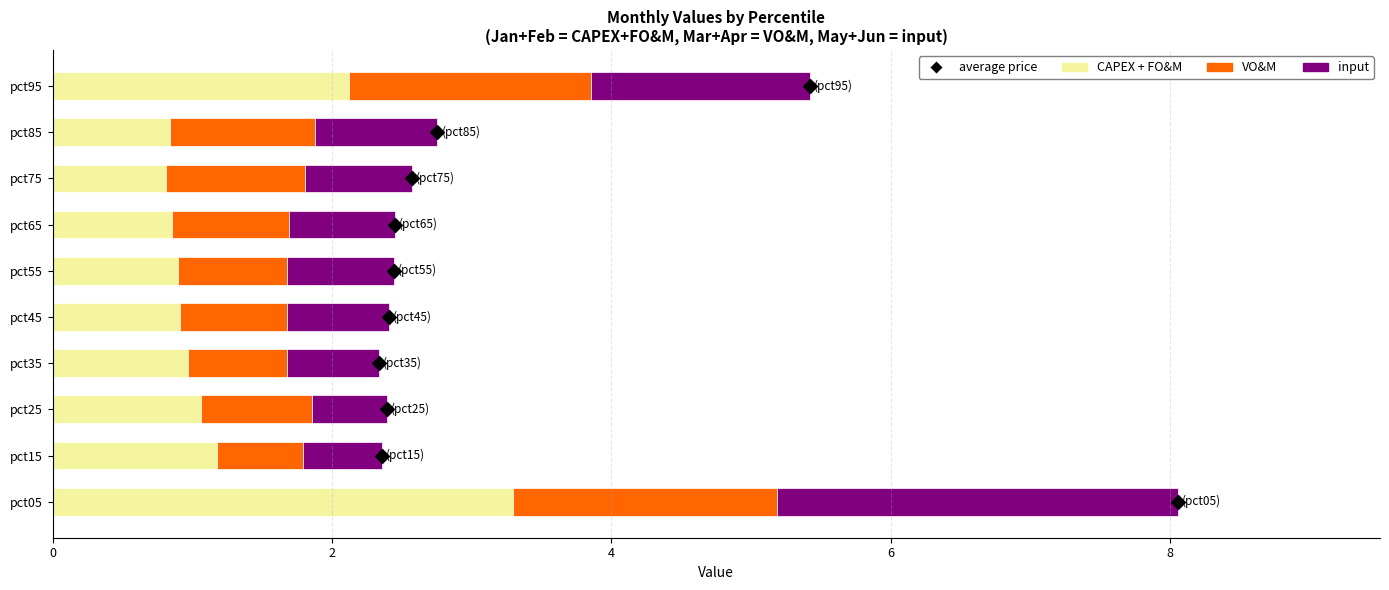

Which series has the widest spread of Y values?

average price